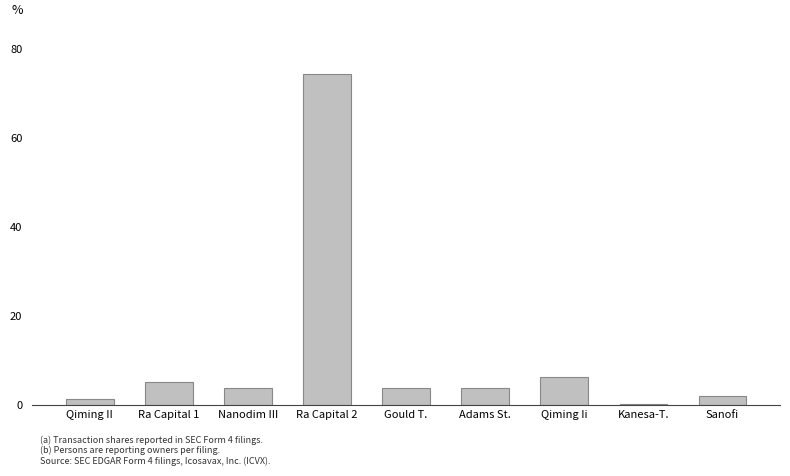

Which has a higher value, Qiming II or Kanesa-T.?

Qiming II